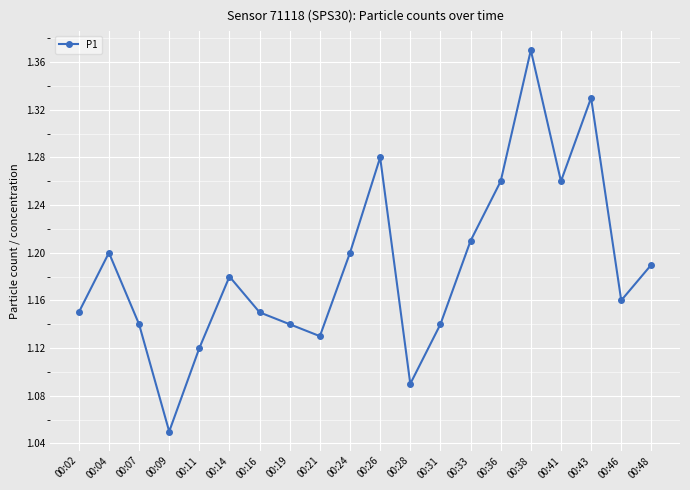

At which label is the value closest to 1?

00:09